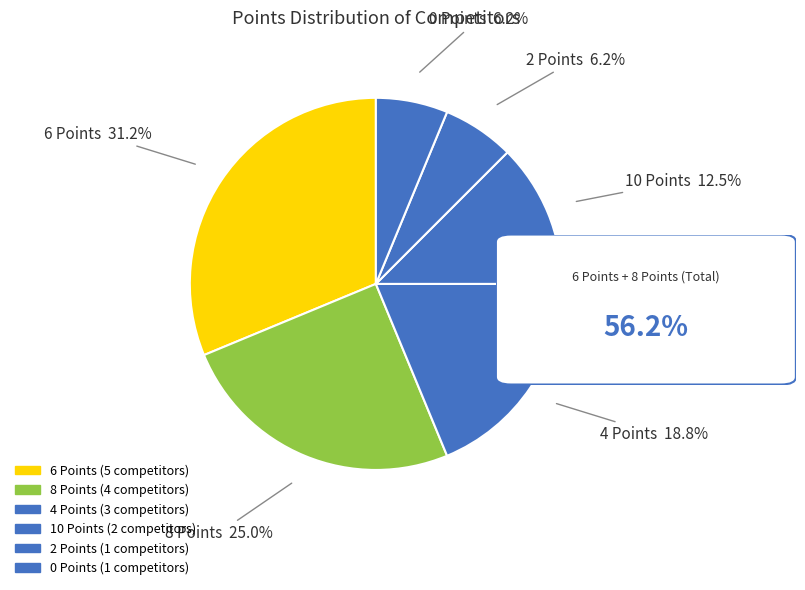

Is there a majority slice in this chart?

No